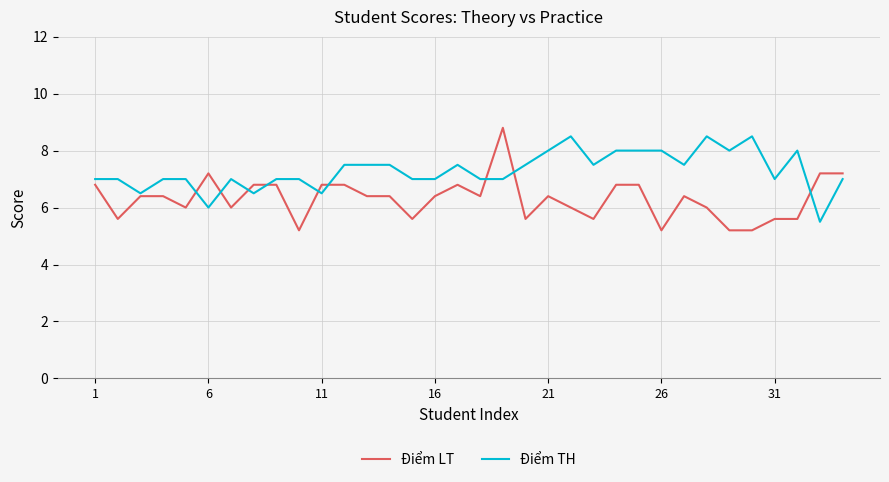

What are all the series names shown in the legend?

Điểm LT, Điểm TH